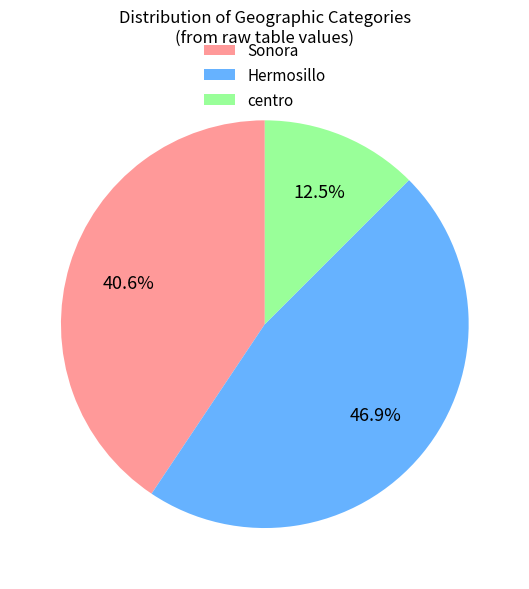

Which has a higher value, centro or Hermosillo?

Hermosillo